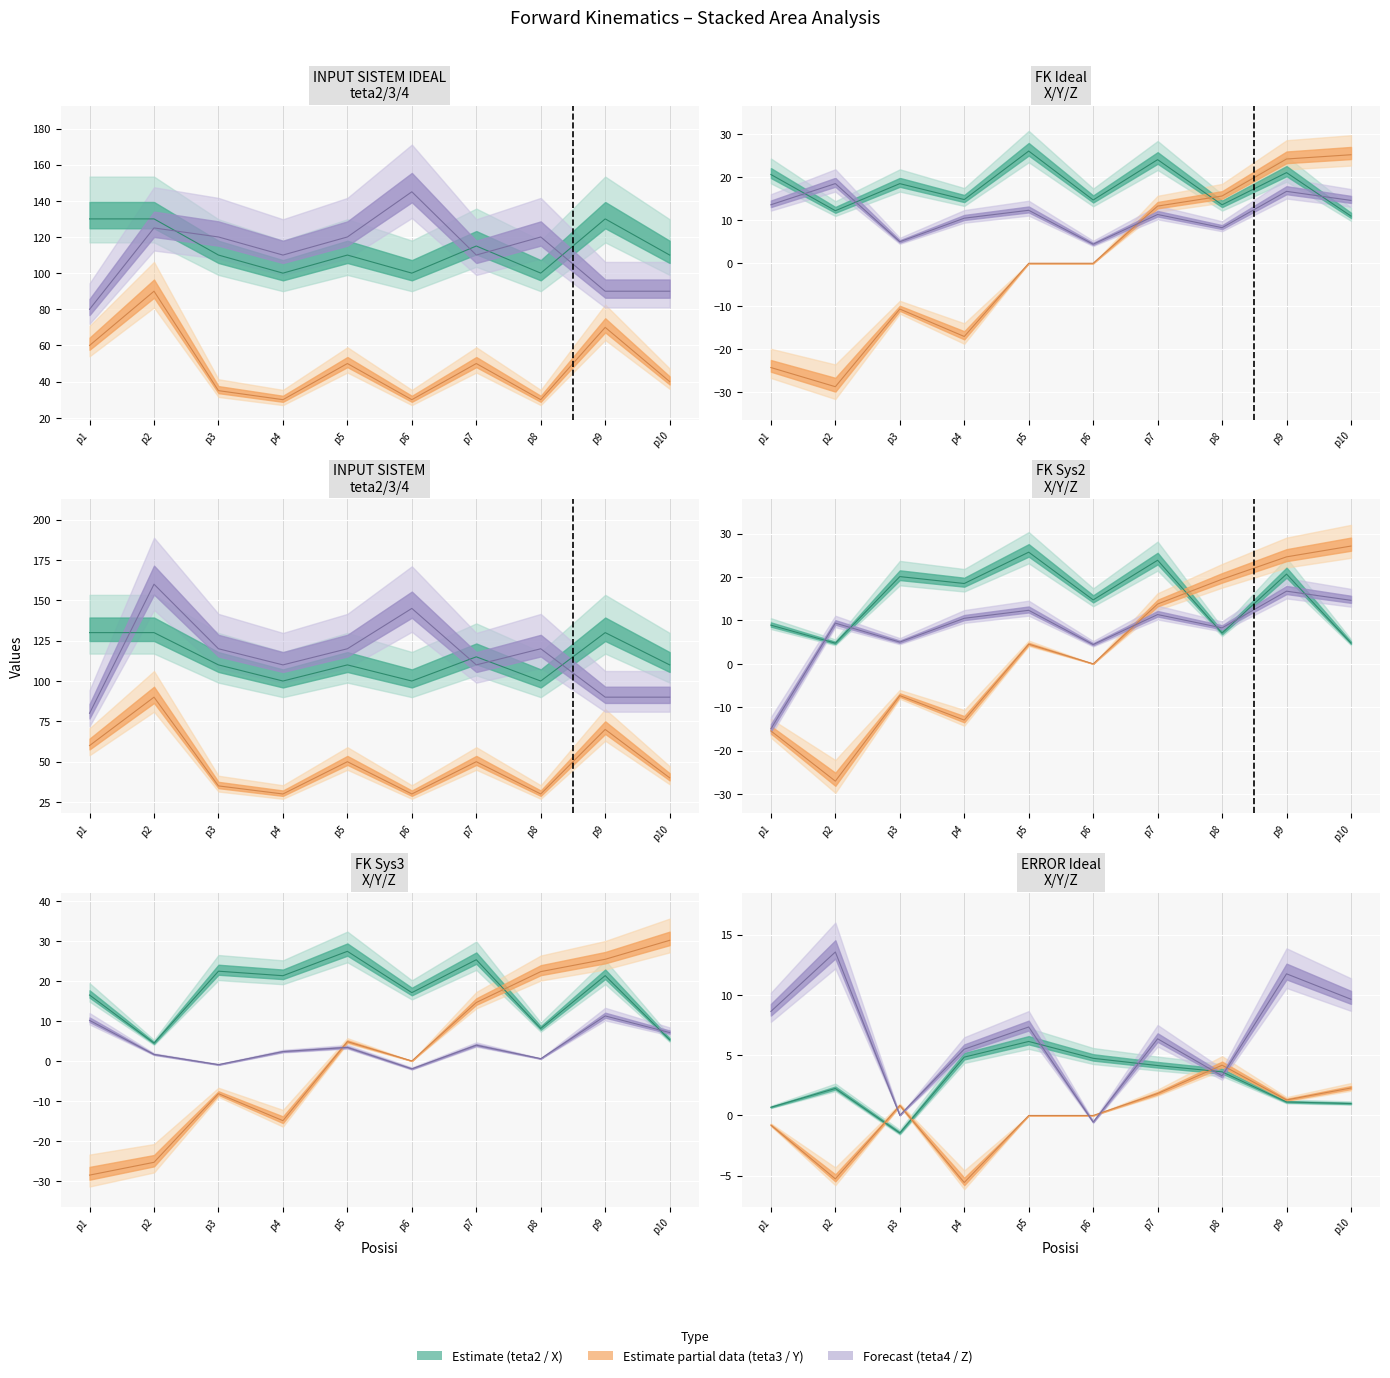

Which series has the largest range (max minus min)?

teta4_sys2